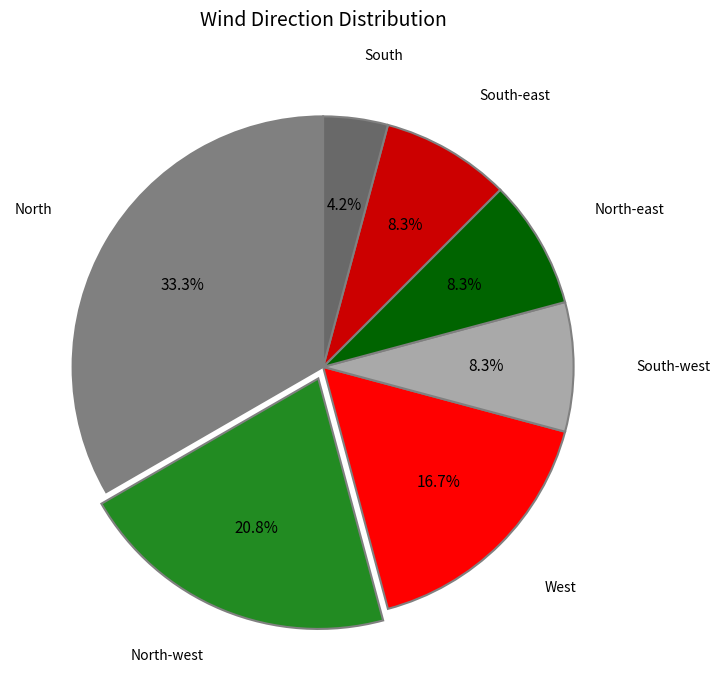

Approximately how many times larger is the value at North-west compared to North-east?

2.5